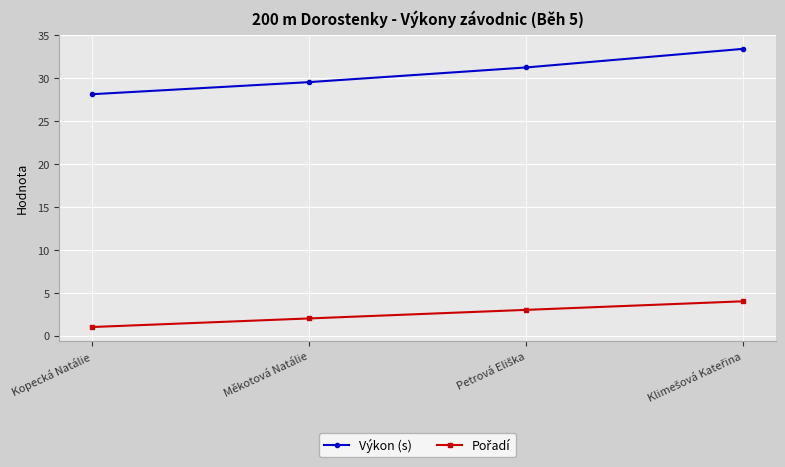

The Výkon (s) series shows 11.3 at Měkotová Natálie. True or false?

False